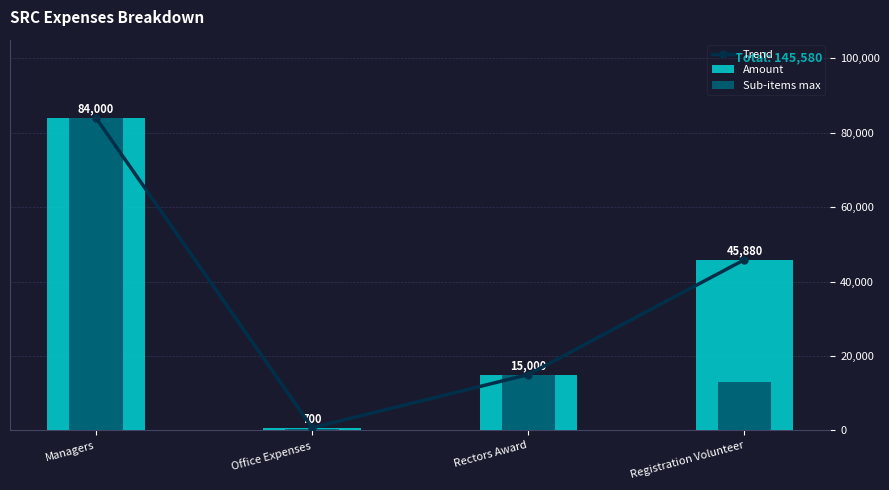

Reading left to right, list all the values displayed in this chart.

Trend: Managers=84000	Office Expenses=700	Rectors Award=15000	Registration Volunteer=45880
Amount: Managers=84000	Office Expenses=700	Rectors Award=15000	Registration Volunteer=45880
Sub-items max: Managers=84000	Office Expenses=500	Rectors Award=15000	Registration Volunteer=13020